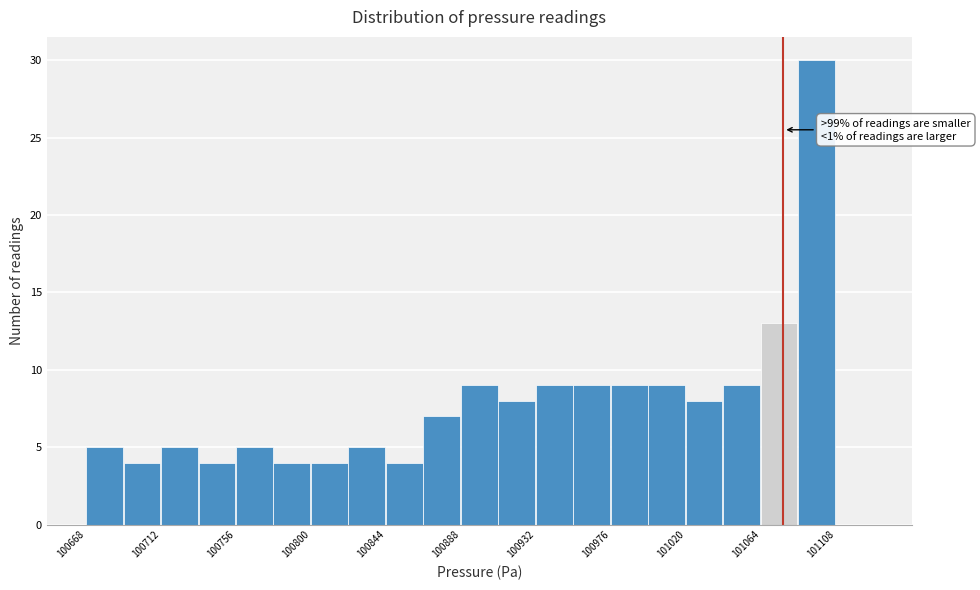

Over which range of the x-axis is the bar tallest?

101085 to 101110